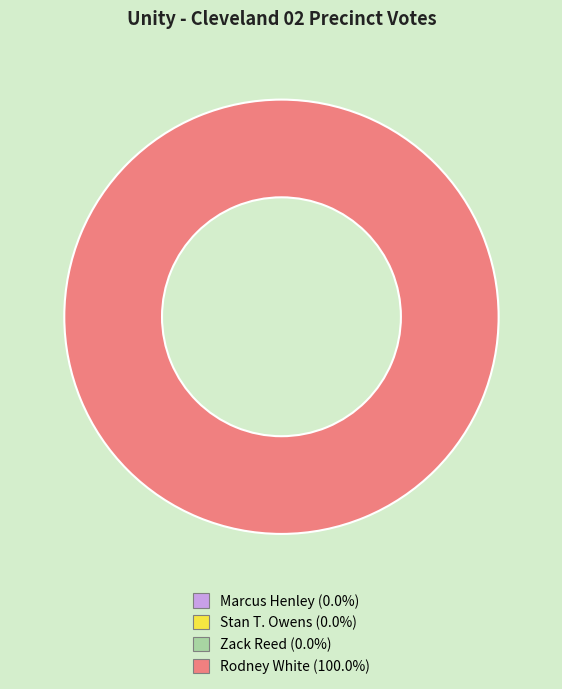

Is the sum of Rodney White and Marcus Henley greater than half?

Yes